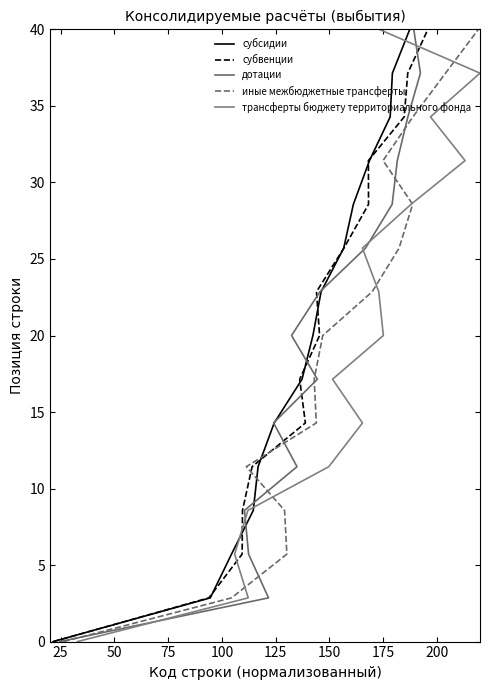

What is the highest value of the субсидии series?

40.0